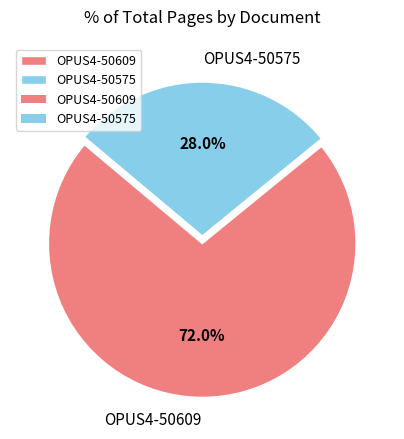

Count the number of slices in the pie.

2